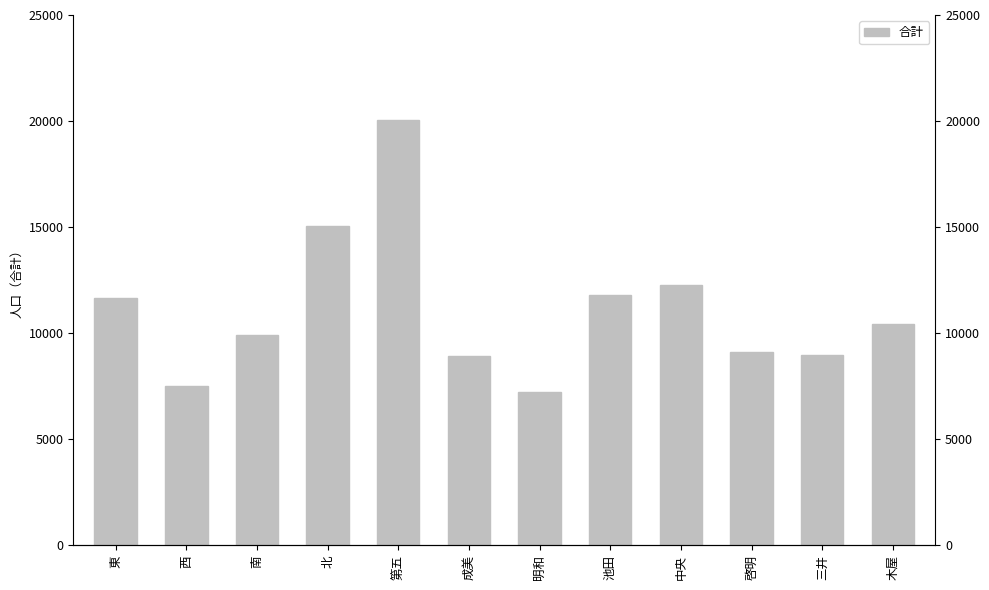

The value at 池田 is 2806. True or false?

False